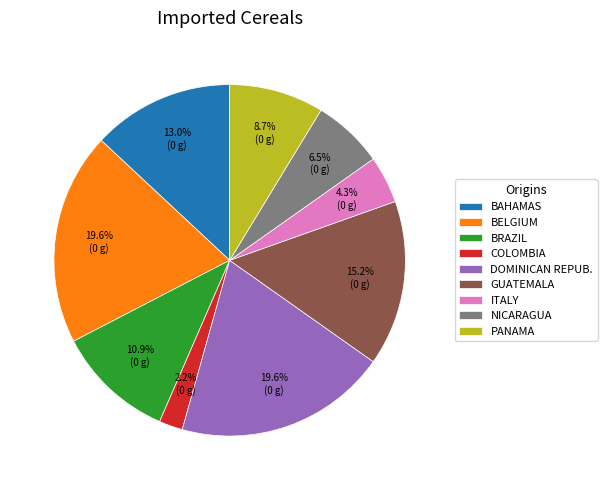

What portion of the pie excludes GUATEMALA?

84.8%